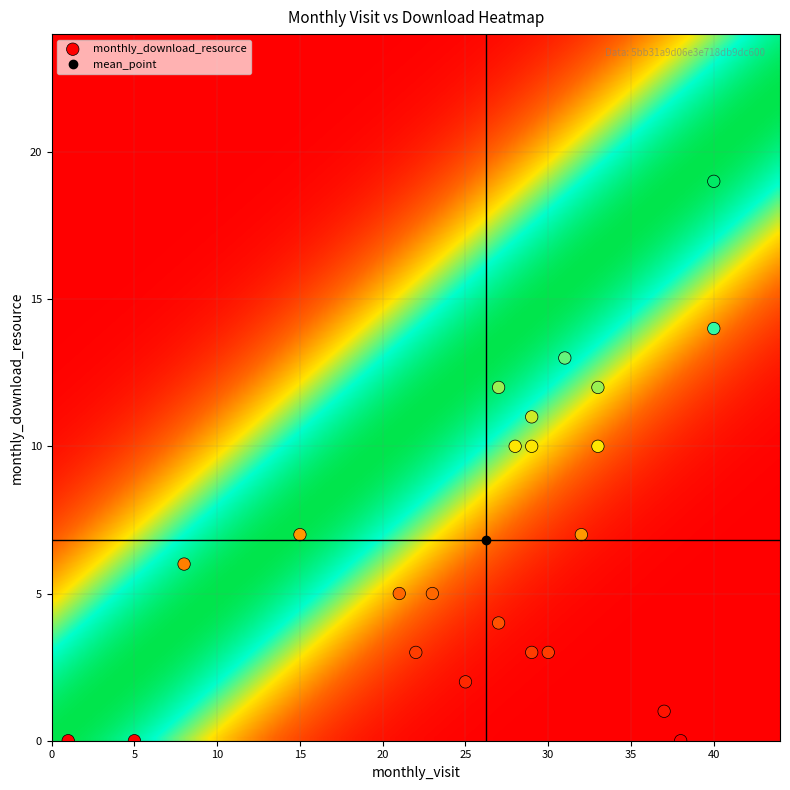

What is the range of Y values (max minus min)?

19